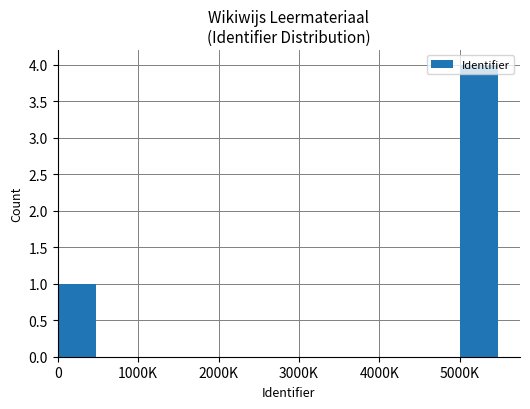

What is the maximum value shown in the chart?

4